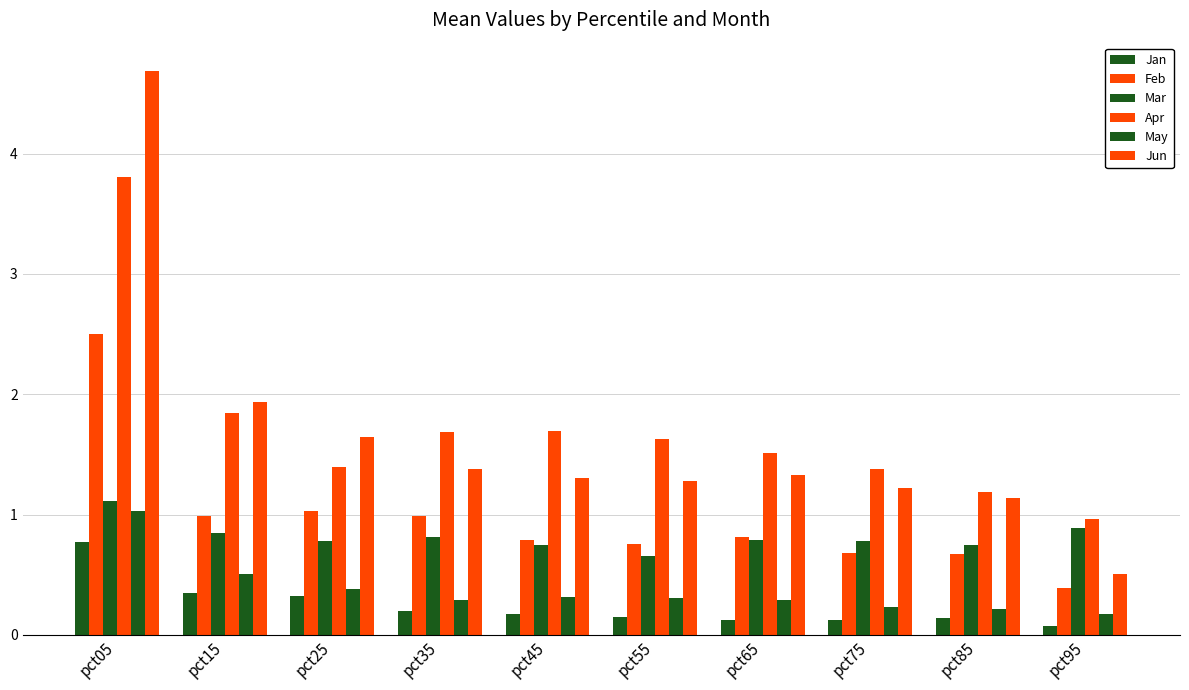

How many values in the Jun series exceed 1?

9